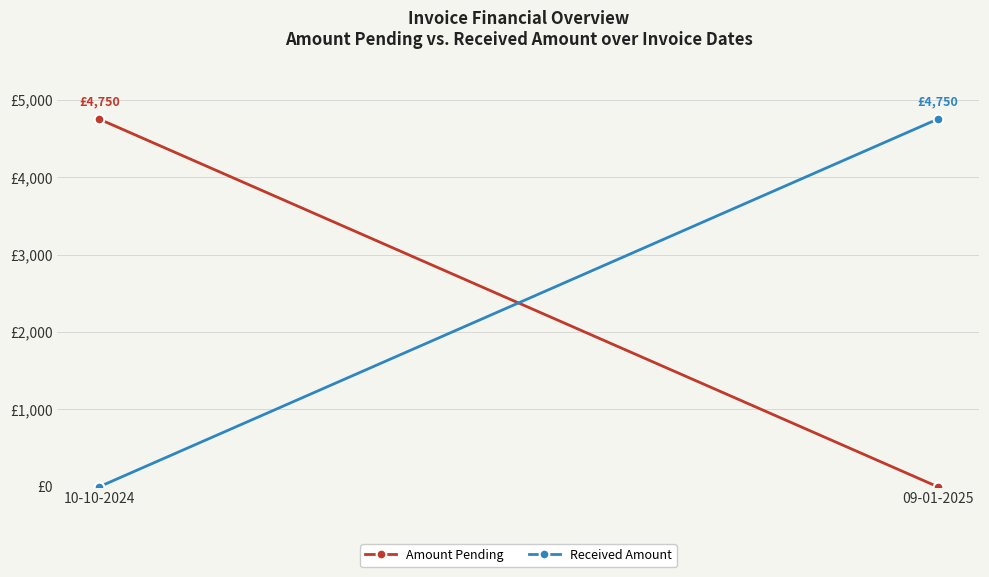

What is the label of the 1st point from the left?

10-10-2024